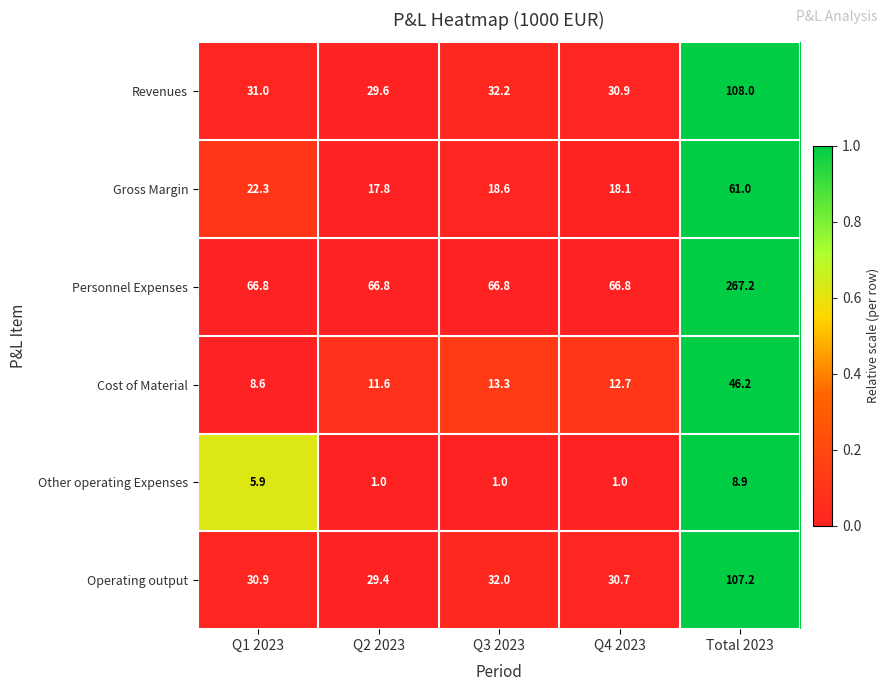

What is the total value across all series at Total 2023?

598.5